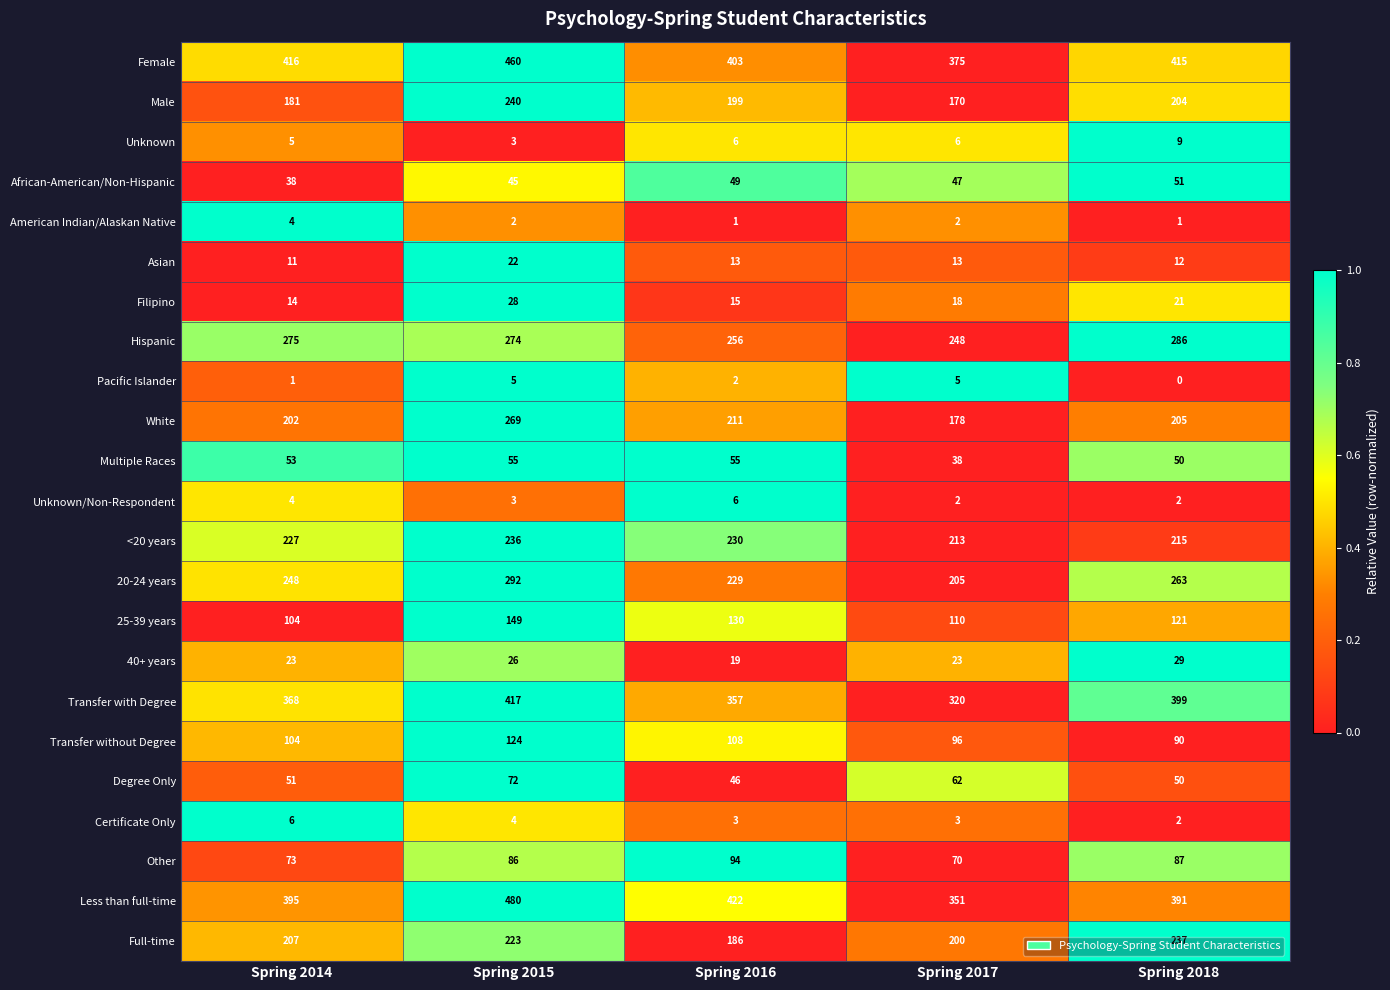

True or false: Transfer with Degree has a value of 357 at Spring 2016.

True